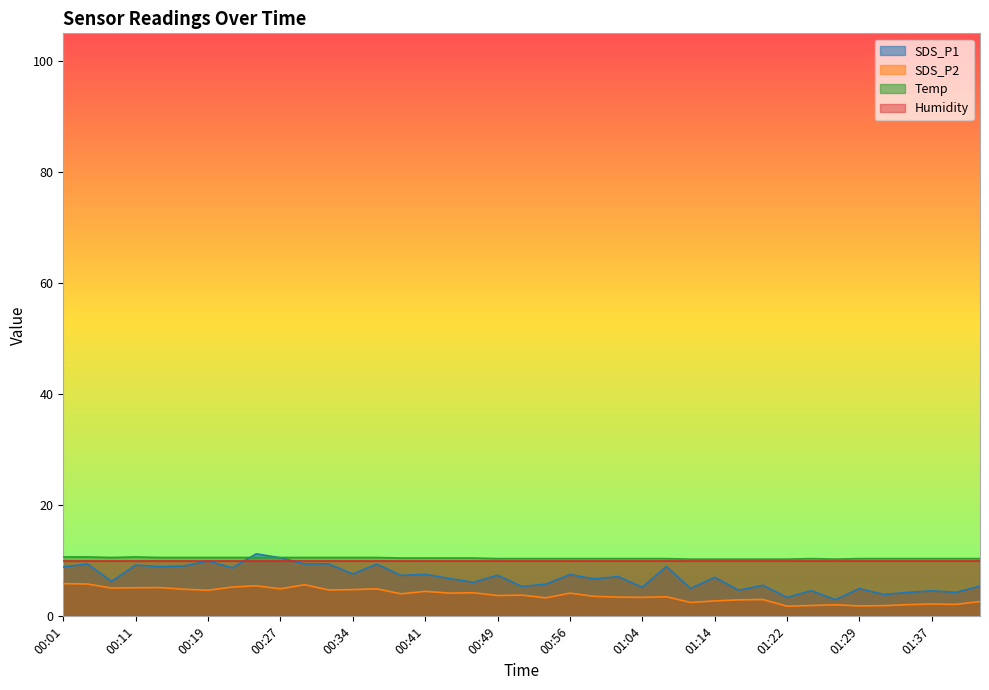

What are all the series names shown in the legend?

SDS_P1, SDS_P2, Temp, Humidity